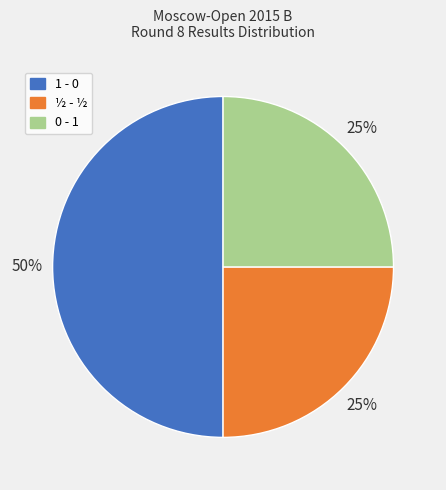

Is 0 - 1 the majority of the pie?

No